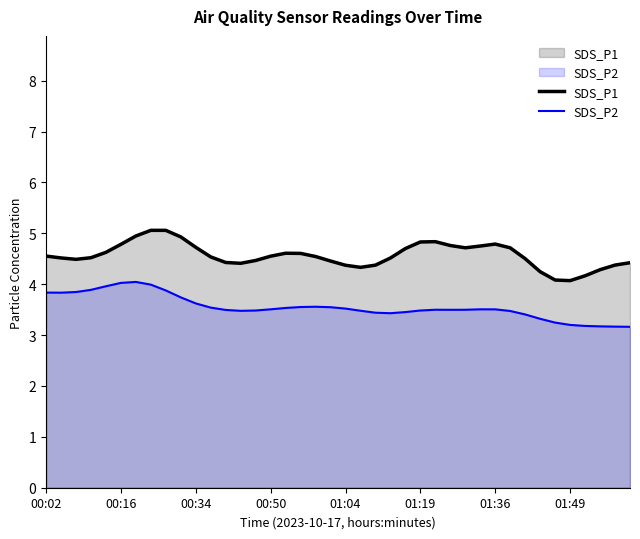

What is the greatest value displayed?

5.1